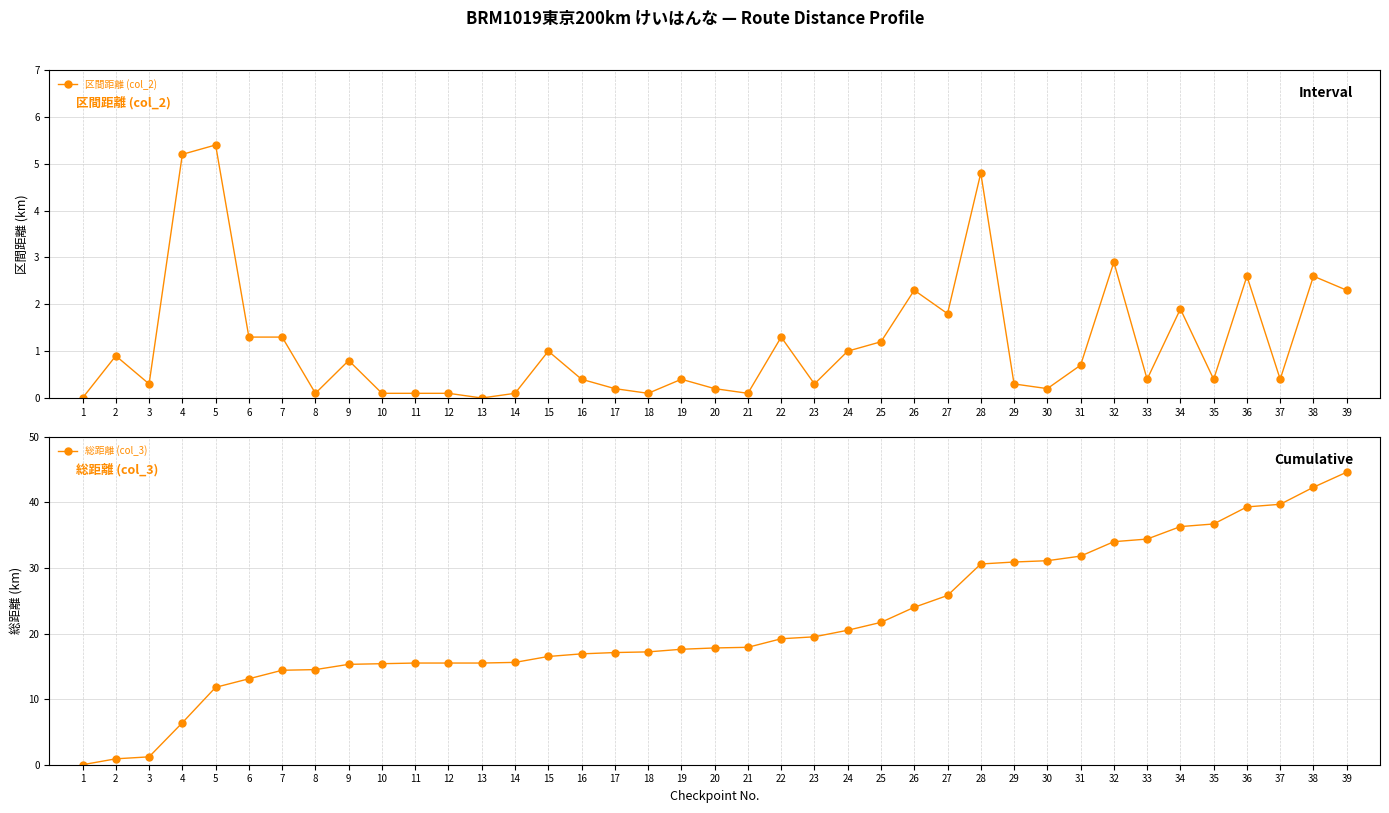

What is the difference between the maximum and minimum values in the 総距離 (col_3) series?

44.6